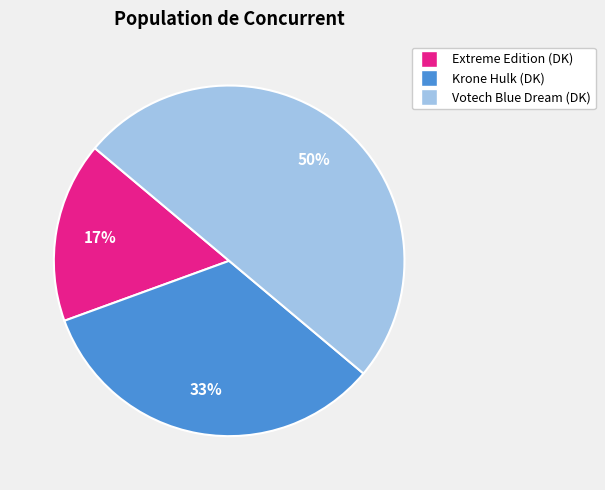

True or false: Extreme Edition (DK) accounts for 17% of the total.

True